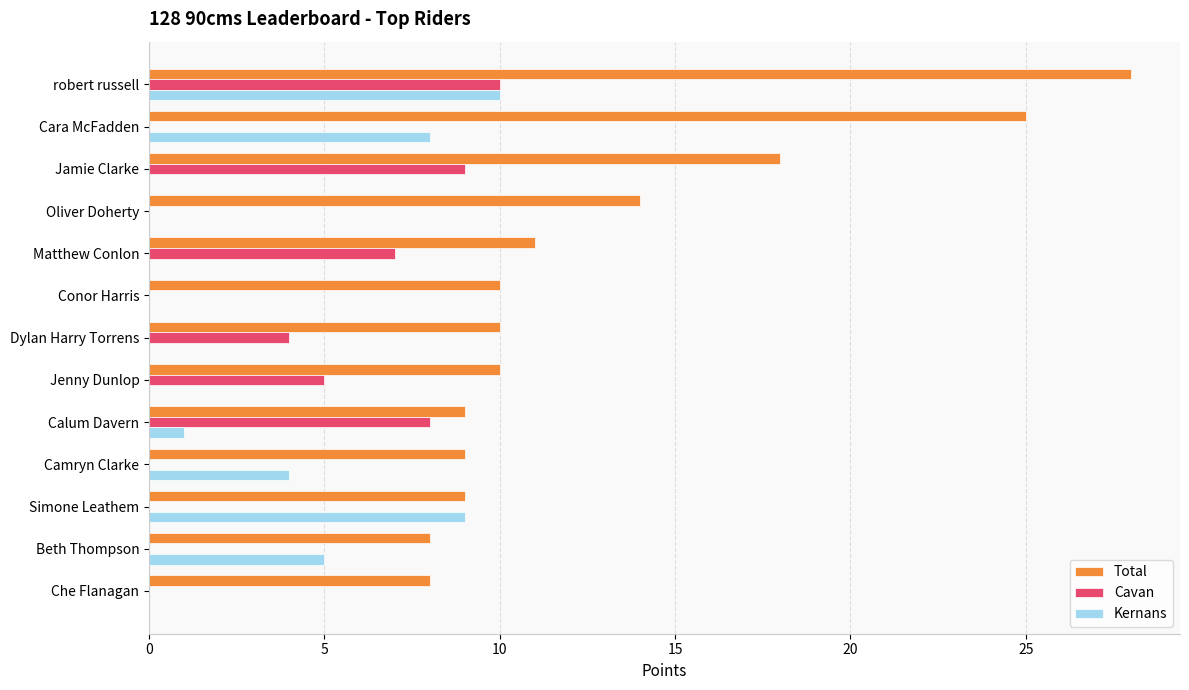

The Kernans series shows 3 at Beth Thompson. True or false?

False